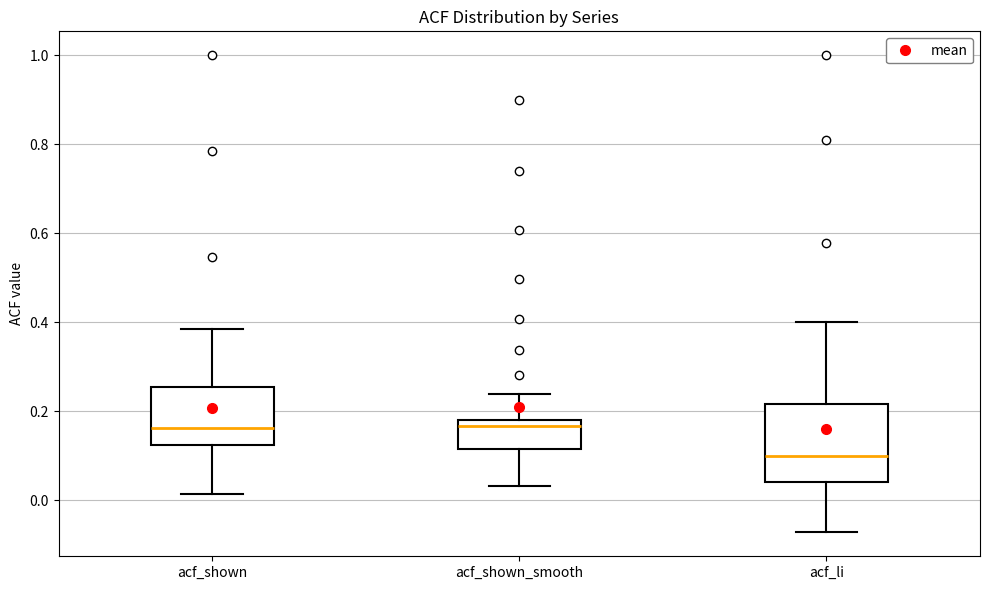

Reading left to right, read every box against the y-axis: the position of its median line, the range the box covers, and the ends of its whiskers. The values are not printed on the chart, so give them approximately, as read against the axis.

acf_shown: median 0.16, box 0.12 to 0.26, whiskers 0.02 to 0.38
acf_shown_smooth: median 0.16, box 0.12 to 0.18, whiskers 0.04 to 0.24
acf_li: median 0.10, box 0.04 to 0.22, whiskers -0.08 to 0.40